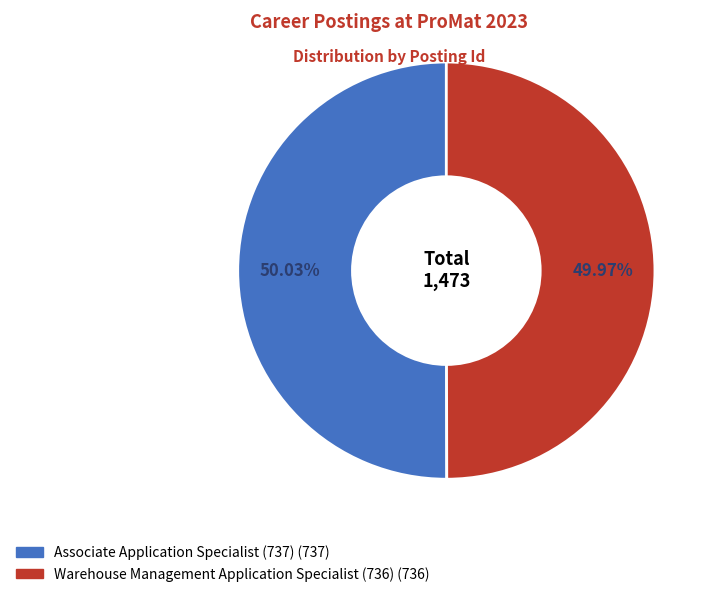

To the nearest percent, what percentage of the pie is Associate Application Specialist (737)?

50%